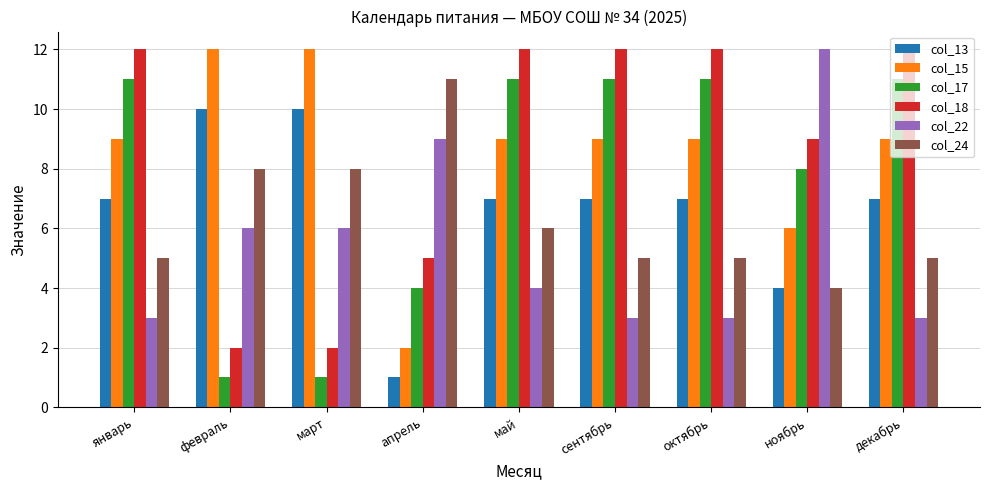

What is the sum of all col_24 values?

57